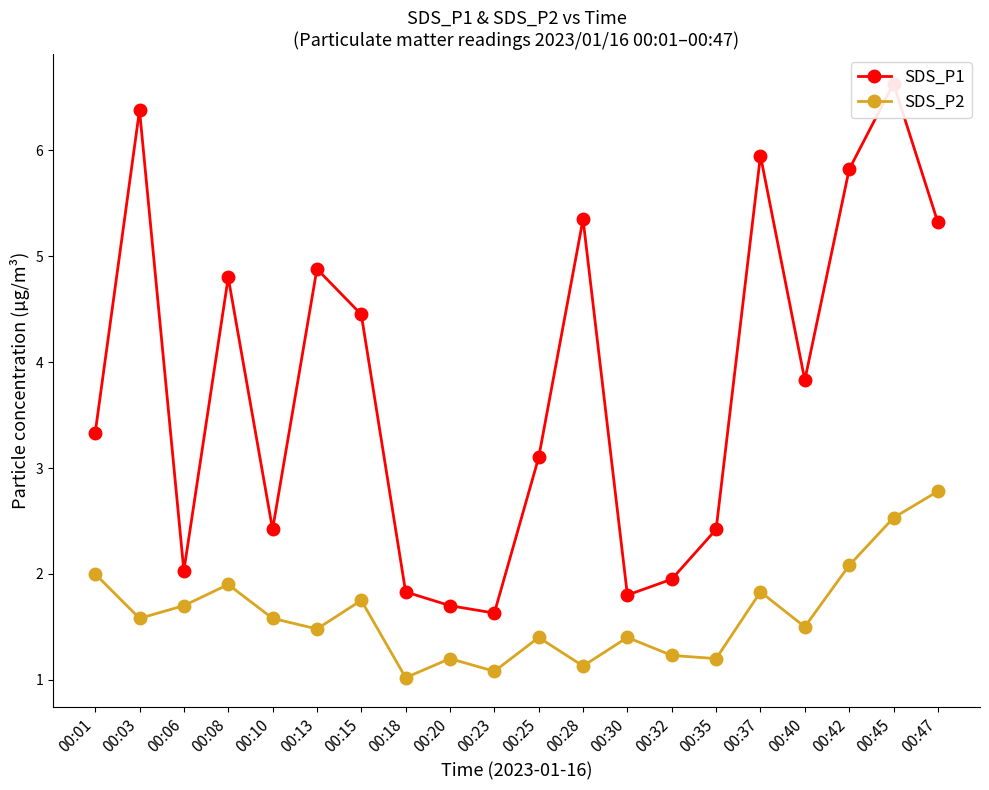

At how many categories does at least one series exceed 2?

15